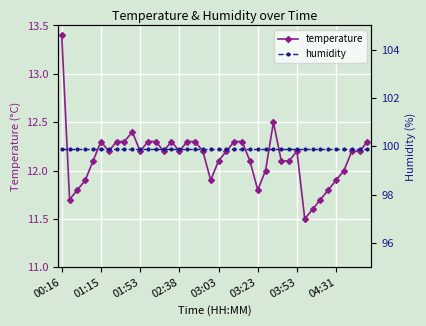

True or false: temperature and humidity intersect in this chart.

False